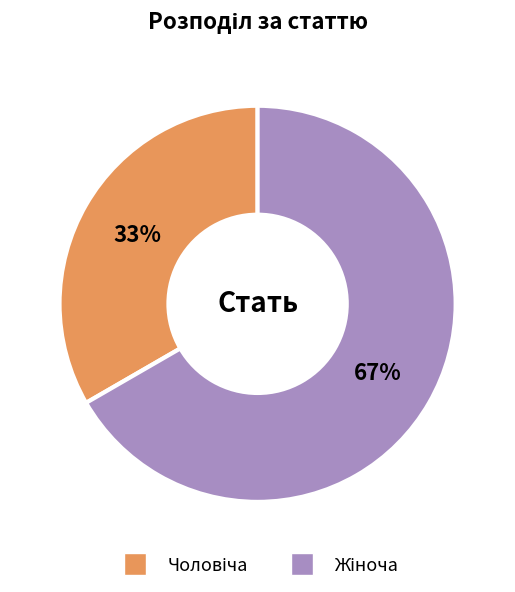

To the nearest percent, what is the average slice percentage?

50%